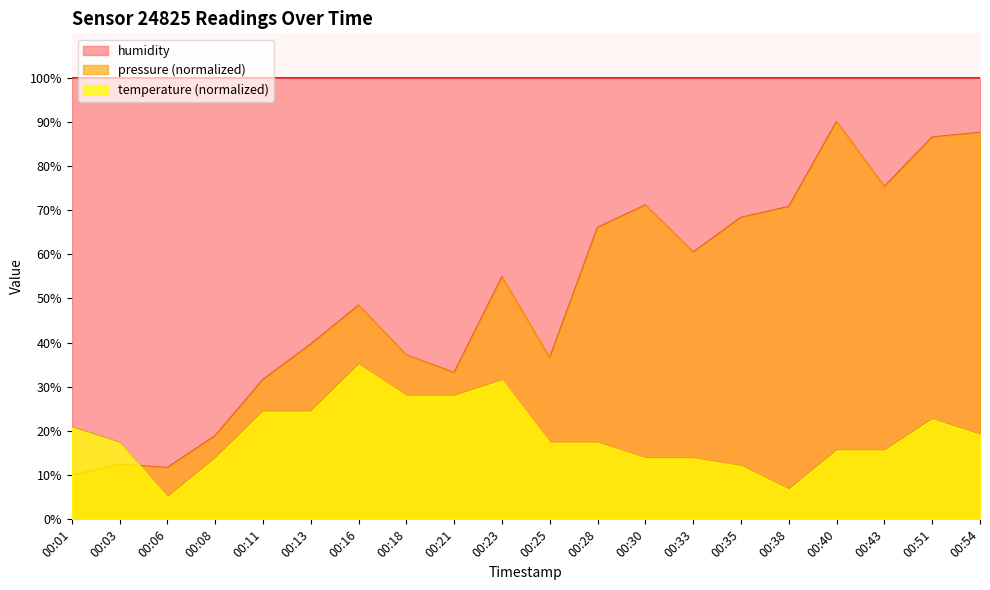

What is the difference between the second highest and second lowest values in the temperature series?

24.7